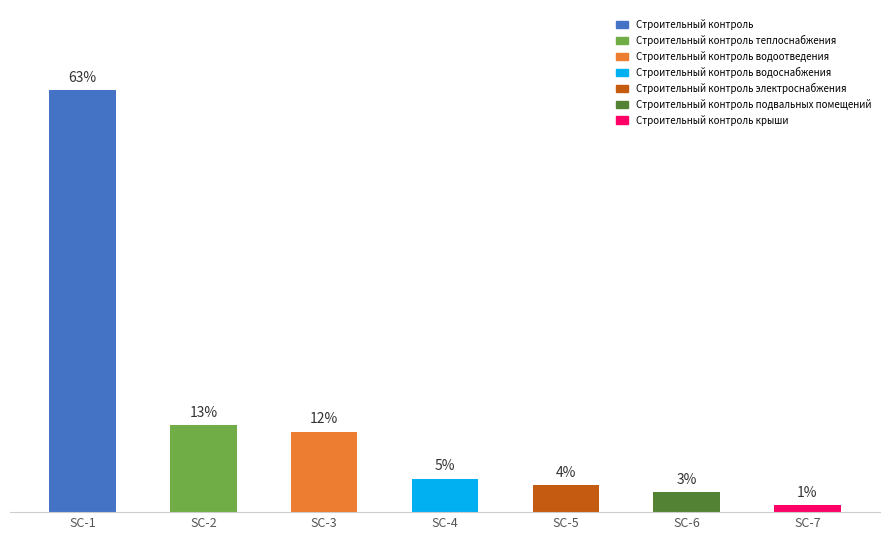

List the labels in order of value, smallest first.

SC-7, SC-6, SC-5, SC-4, SC-3, SC-2, SC-1